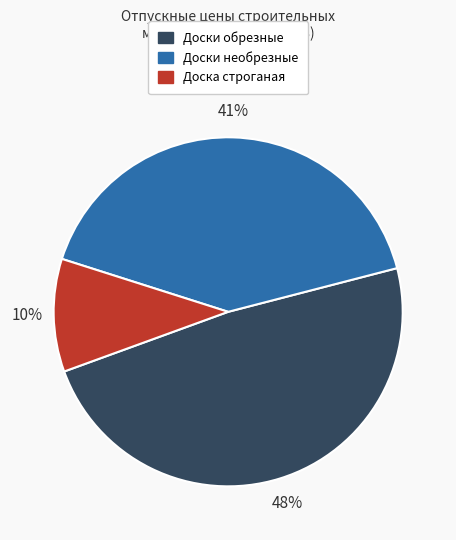

To the nearest percent, what is the average slice percentage?

33%